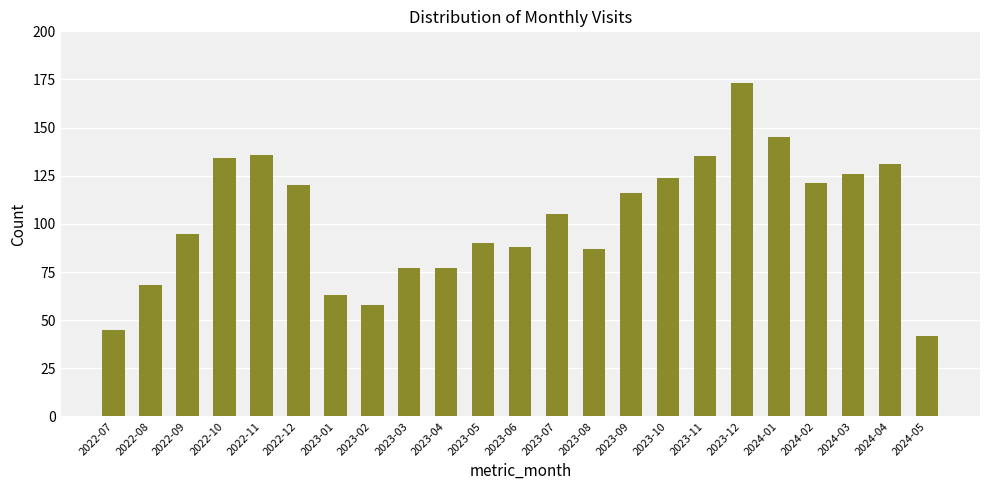

What is the average value?

102